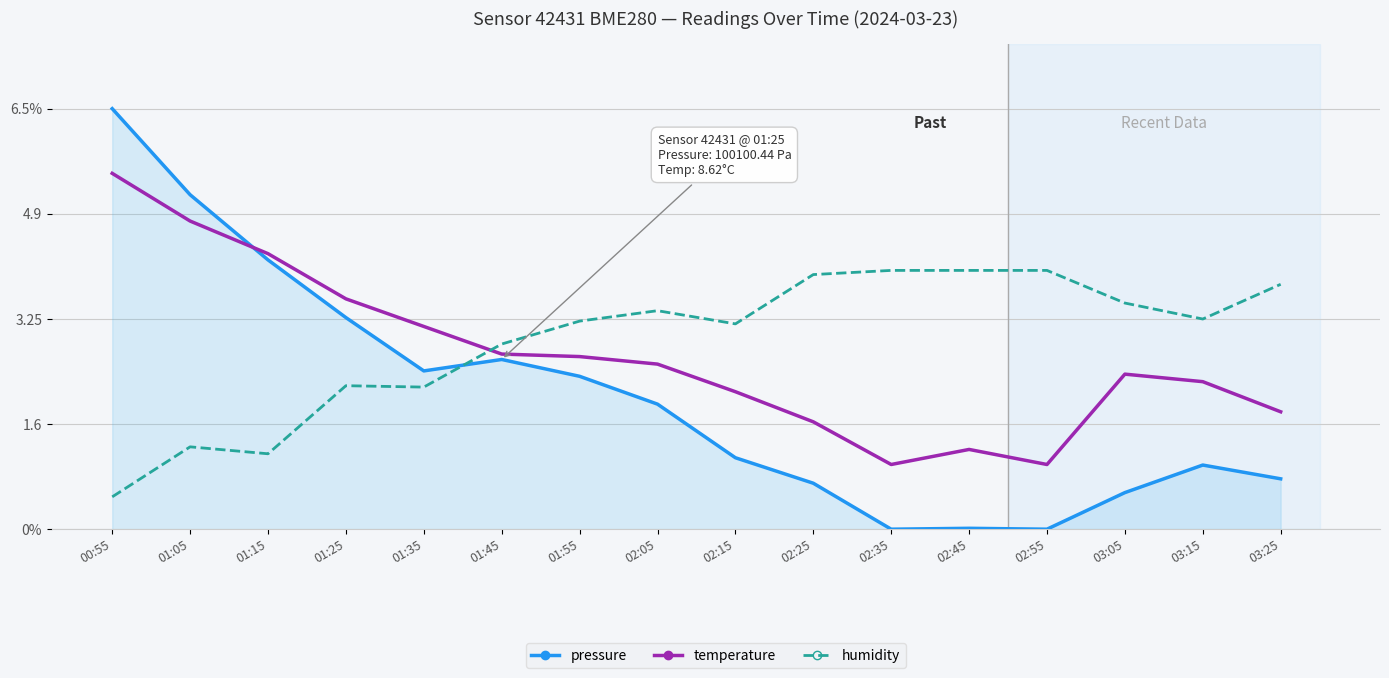

What are all the series names shown in the legend?

pressure, temperature, humidity